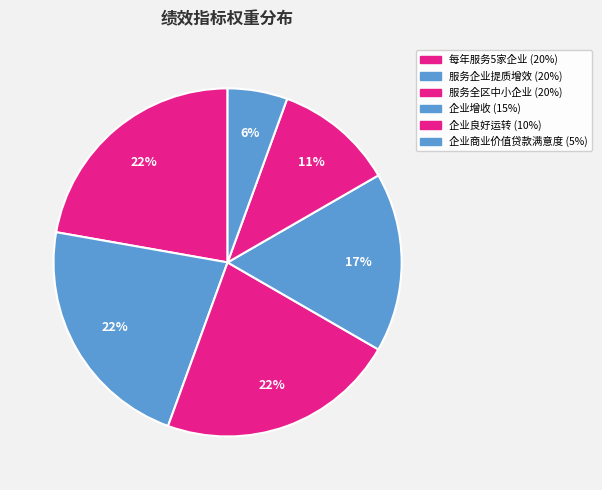

Count the number of slices in the pie.

6